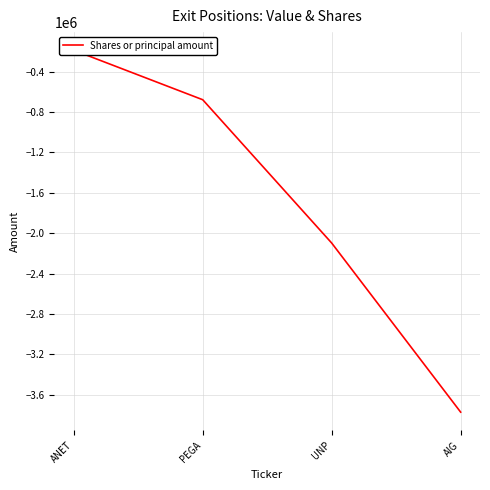

Read the value at PEGA, to the nearest 10.

-677010